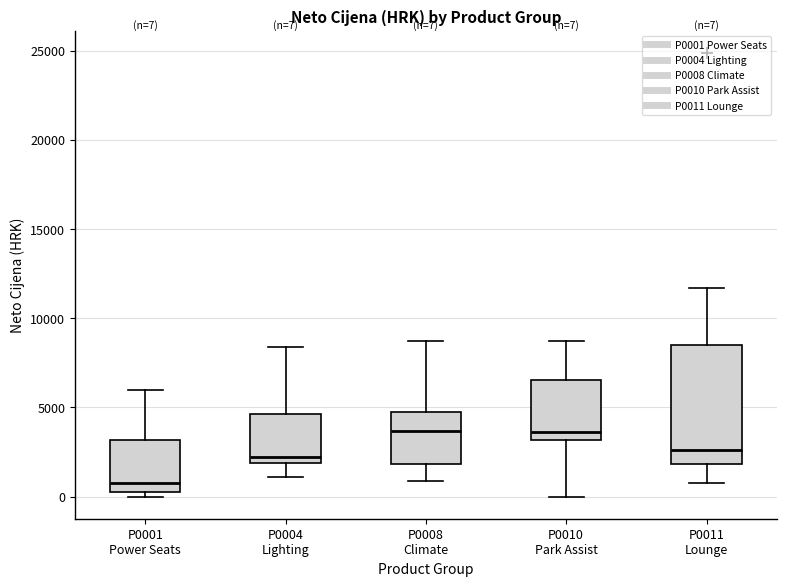

Which box is the tallest, from its lower edge to its upper edge?

P0011 Lounge